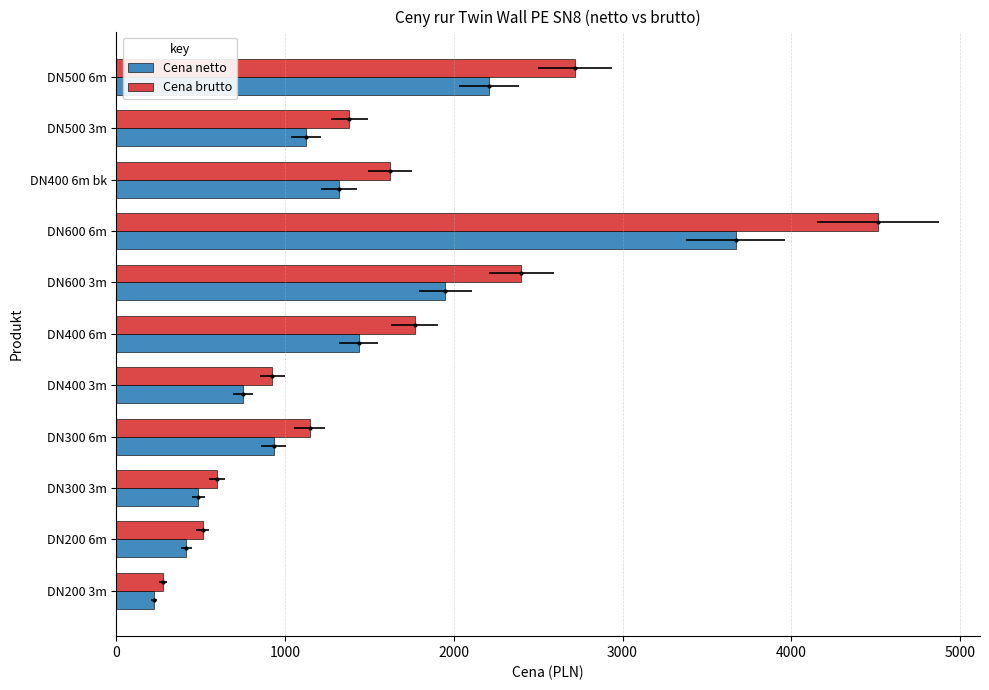

Which series has the largest total across all categories?

Cena brutto